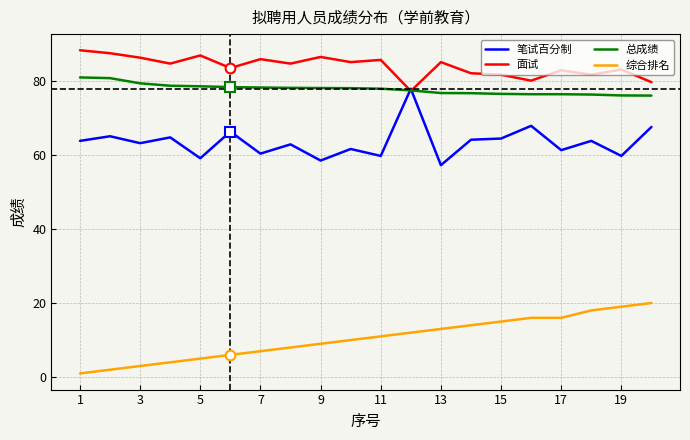

What is the sum of all 笔试百分制 values?

1268.1